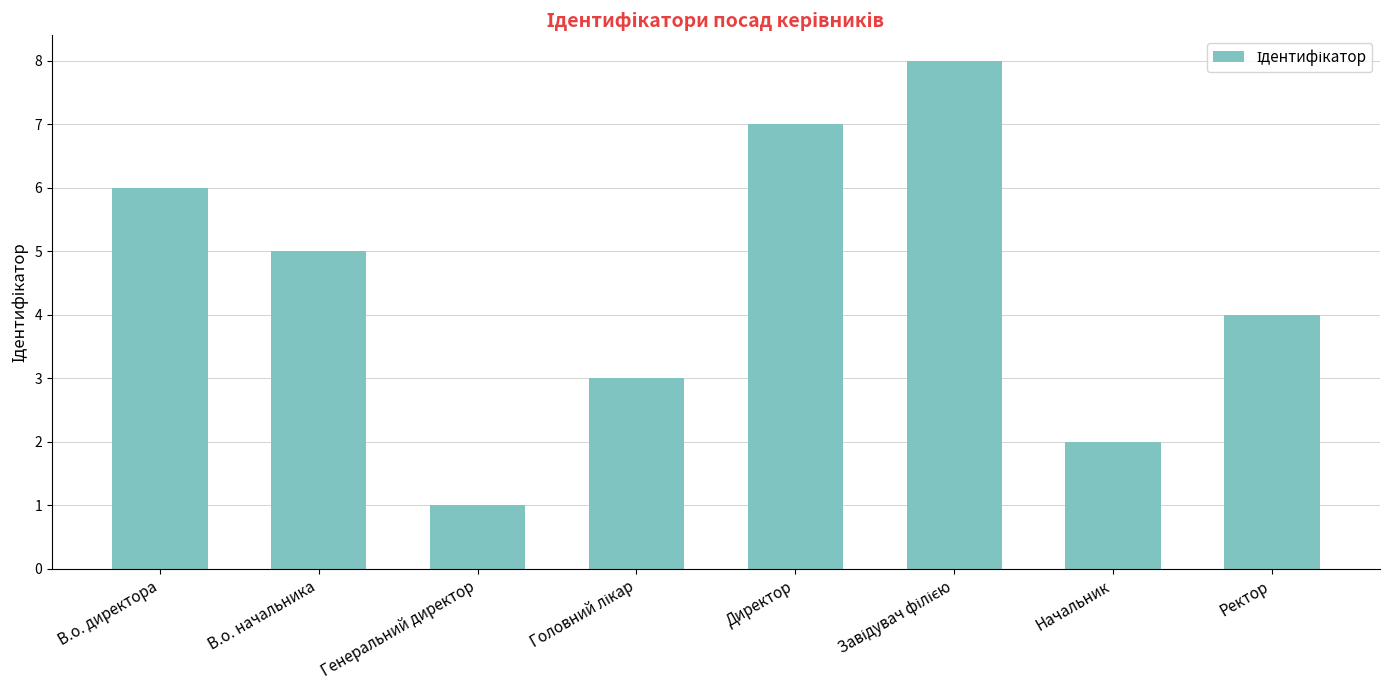

What is the approximate value at Ректор?

4